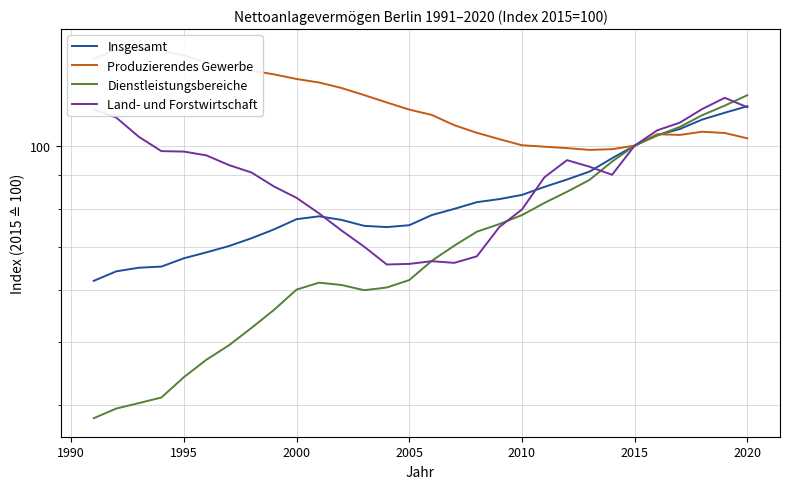

Which series has the largest range (max minus min)?

Dienstleistungsbereiche